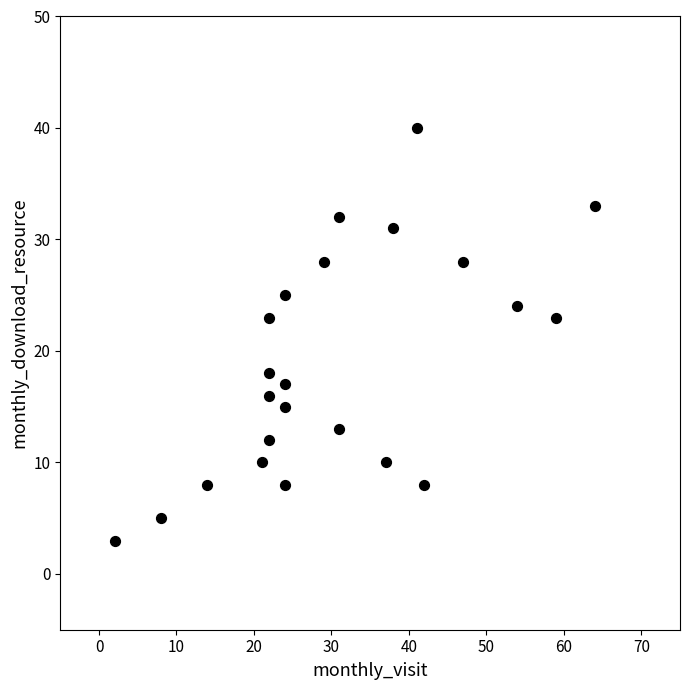

What is the range of X values (max minus min)?

62